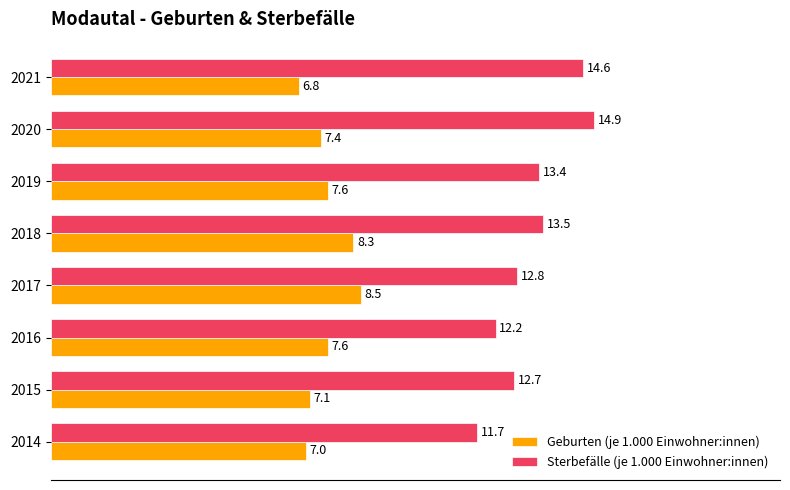

What is the spread (max minus min) of values at 2015?

5.6